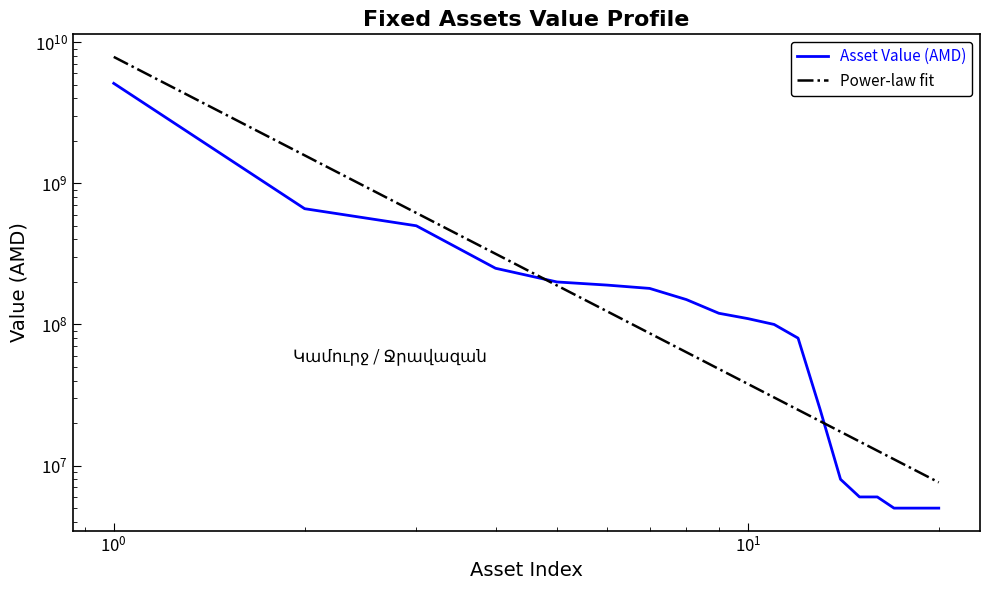

What are all the series names shown in the legend?

Asset Value (AMD), Power-law fit